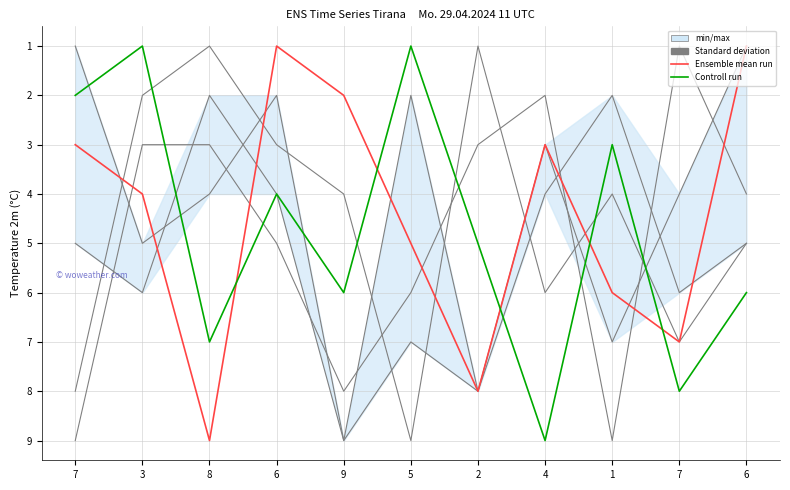

True or false: col_5 has a value of 2 at 3.

False